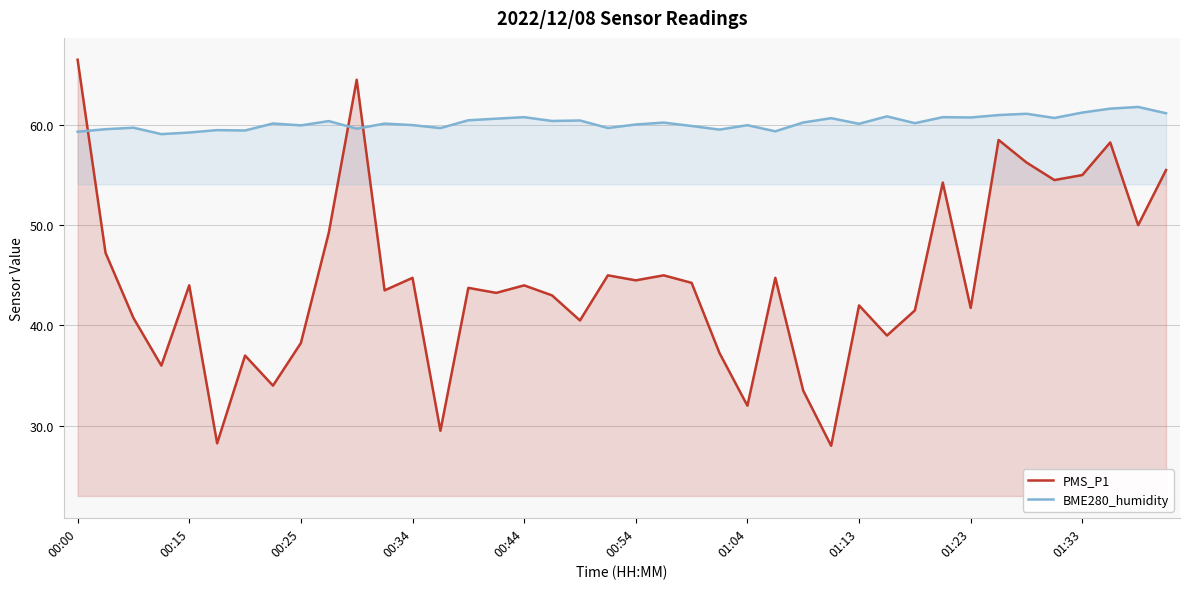

How many times do BME280_humidity and PMS_P1 cross each other?

3